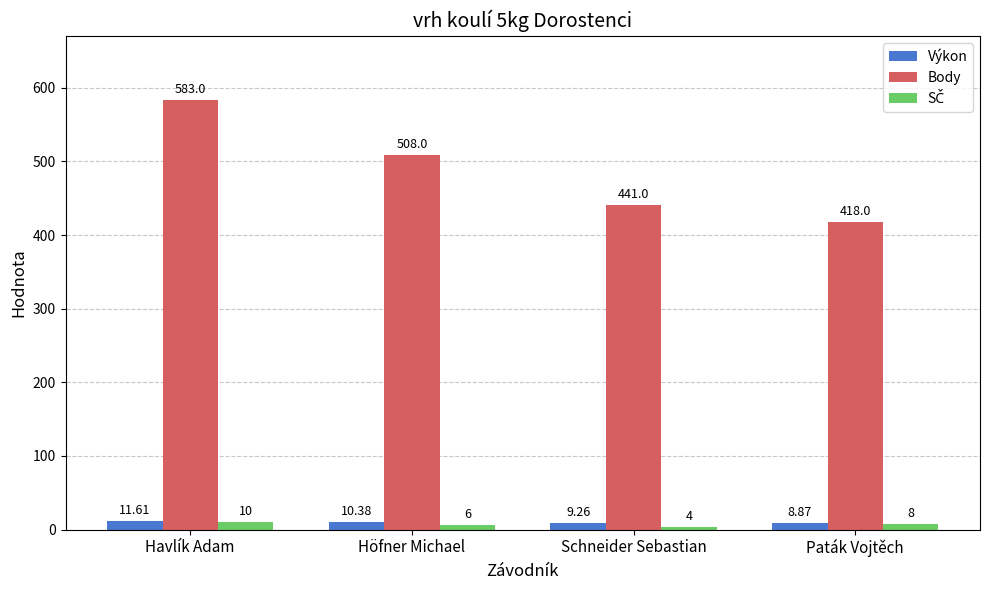

At which label does Body first exceed 508?

Havlík Adam